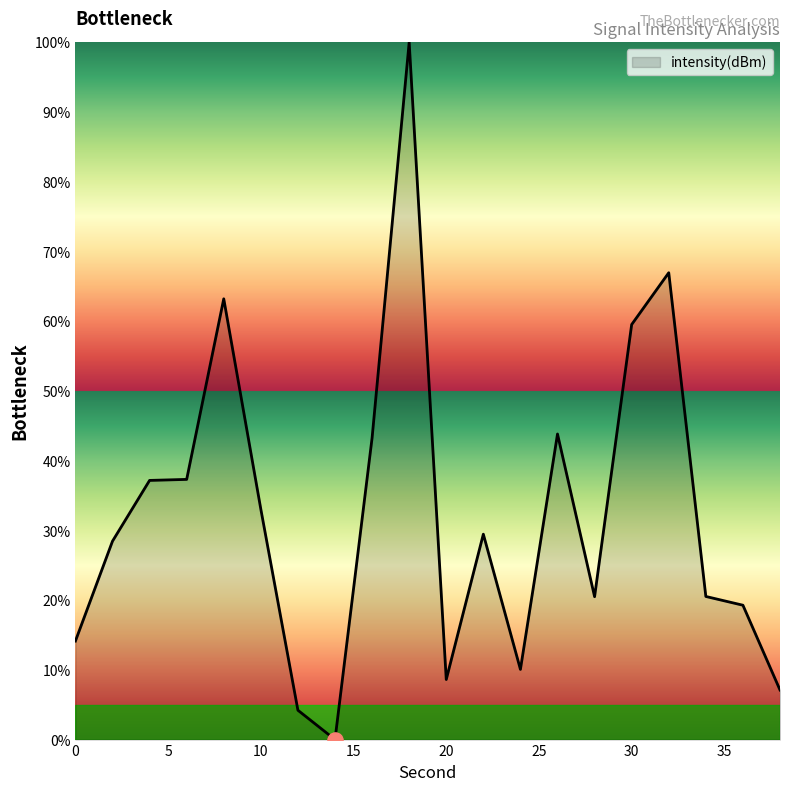

What is the greatest value displayed?

100.0